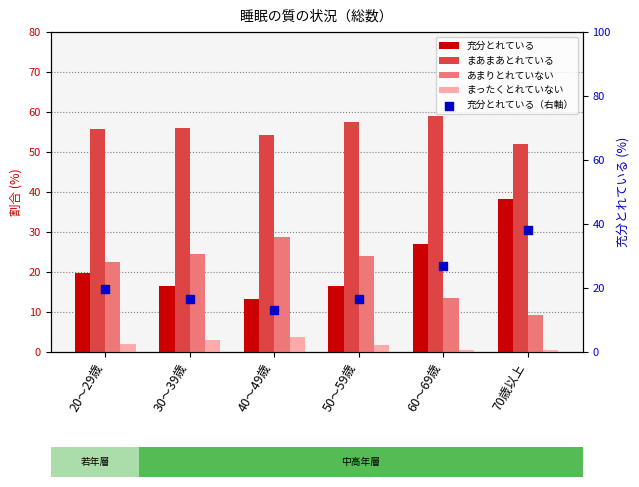

Which series reaches the minimum Y coordinate?

まったくとれていない